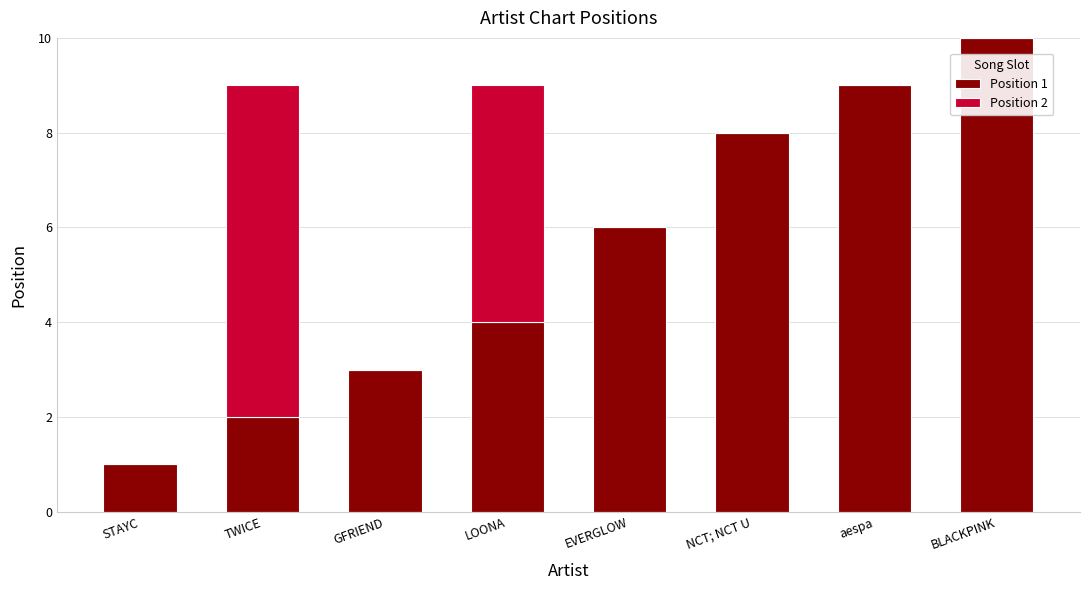

True or false: Position 1 has a value of 2 at TWICE.

True